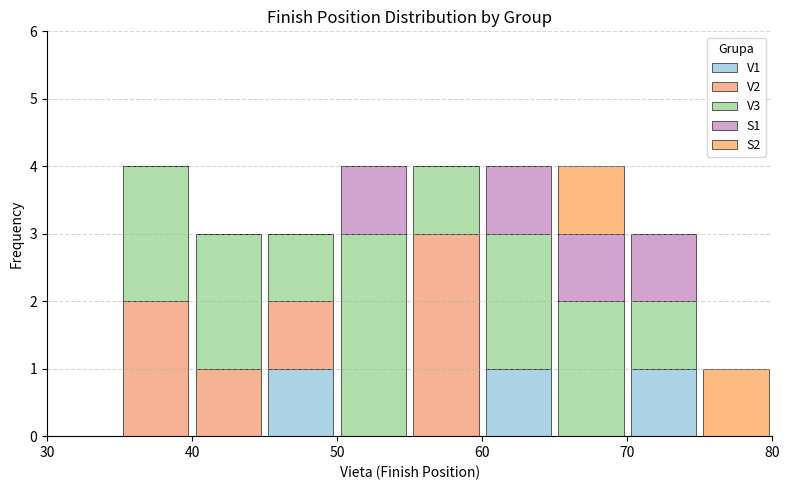

Reading left to right, transcribe this chart: for each stacked bar, give the range it covers on the x-axis and its total height. The values are not printed on the chart, so give them approximately, as read against the axis.

30 to 35: 0
35 to 40: 4
40 to 45: 3
45 to 50: 3
50 to 55: 4
55 to 60: 4
60 to 65: 4
65 to 70: 4
70 to 75: 3
75 to 80: 1